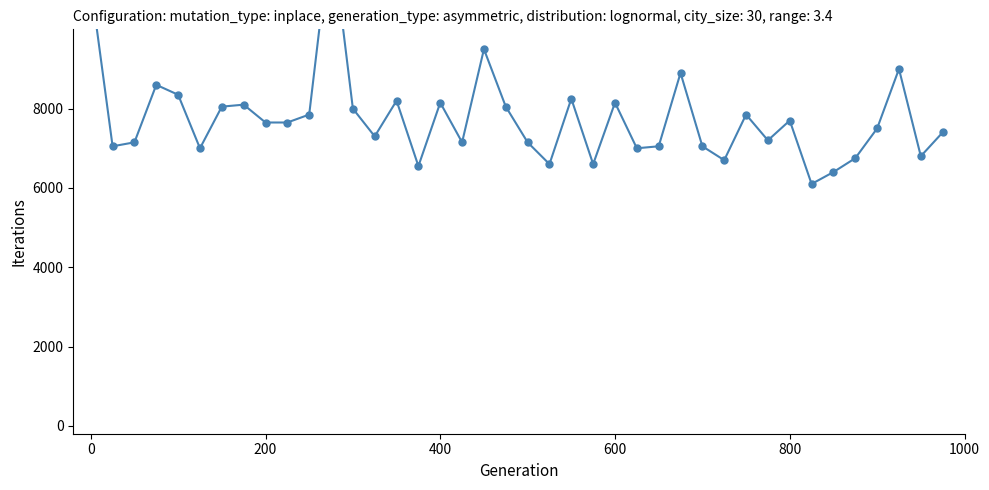

True or false: Odds and Profit intersect in this chart.

False